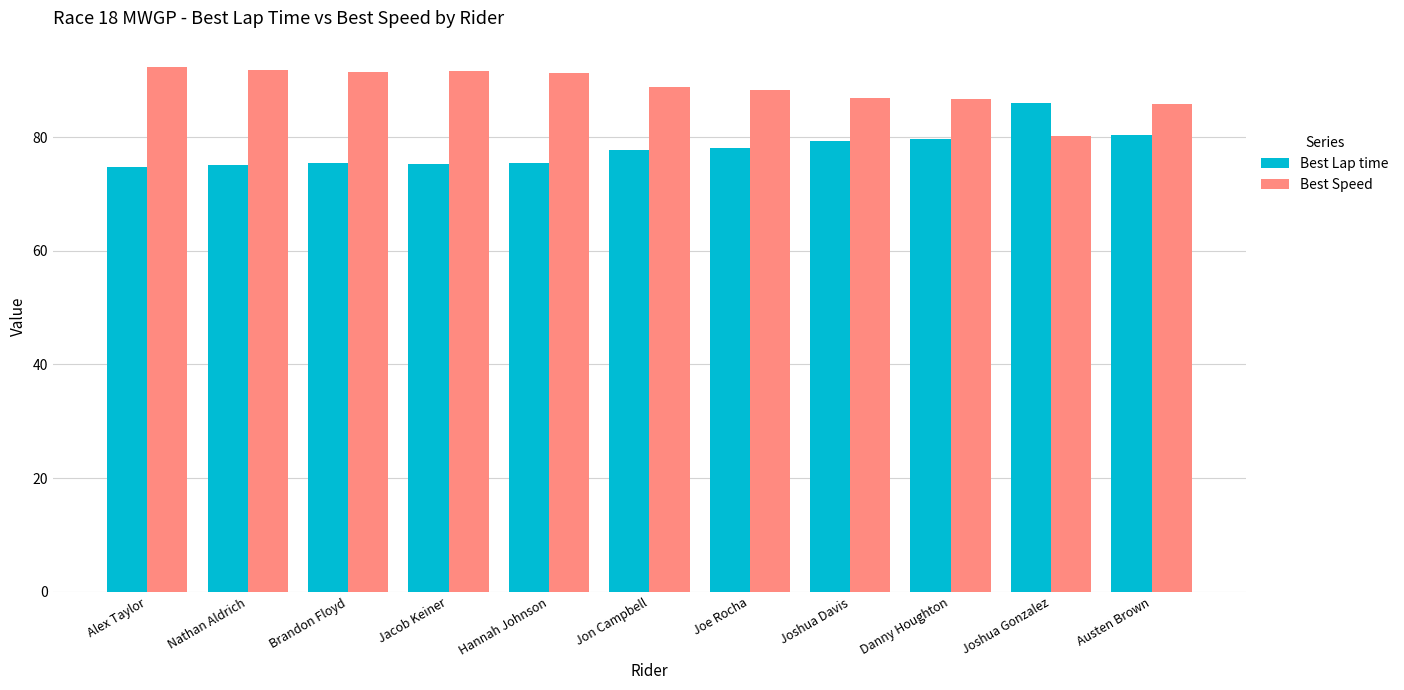

How many bars are there in total?

22